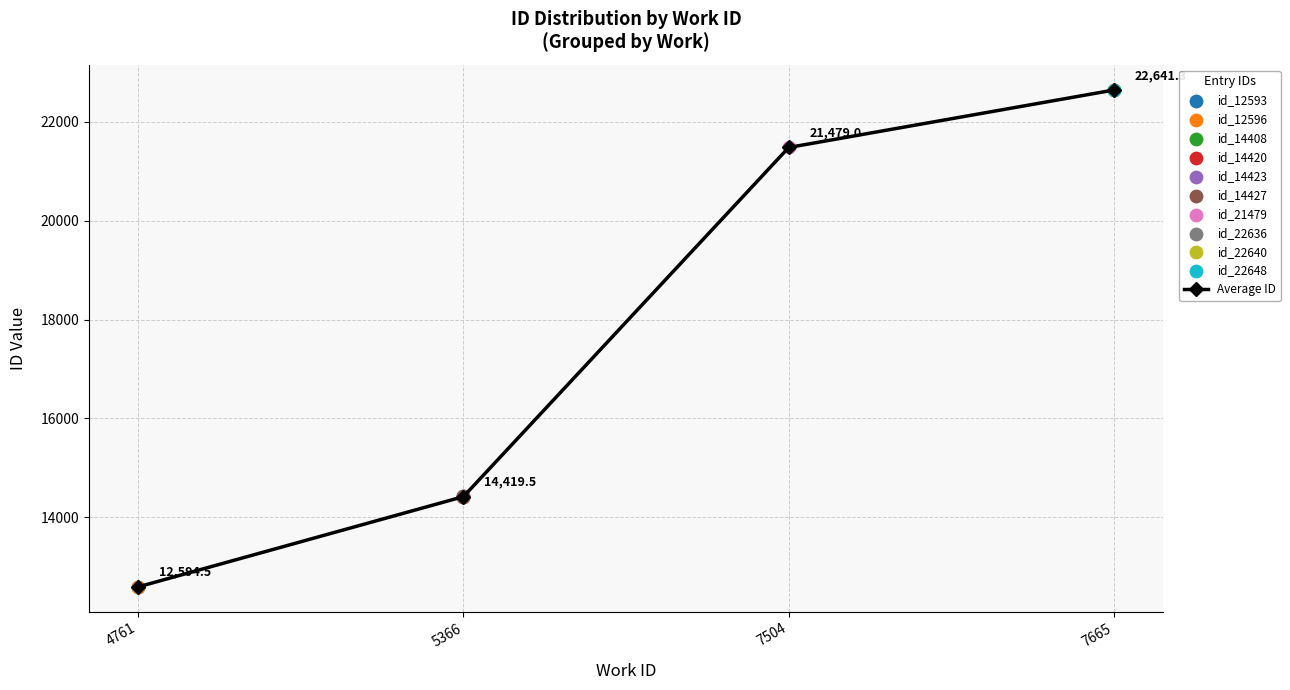

What is the change in value from 4761 to 7504?

+8884.5